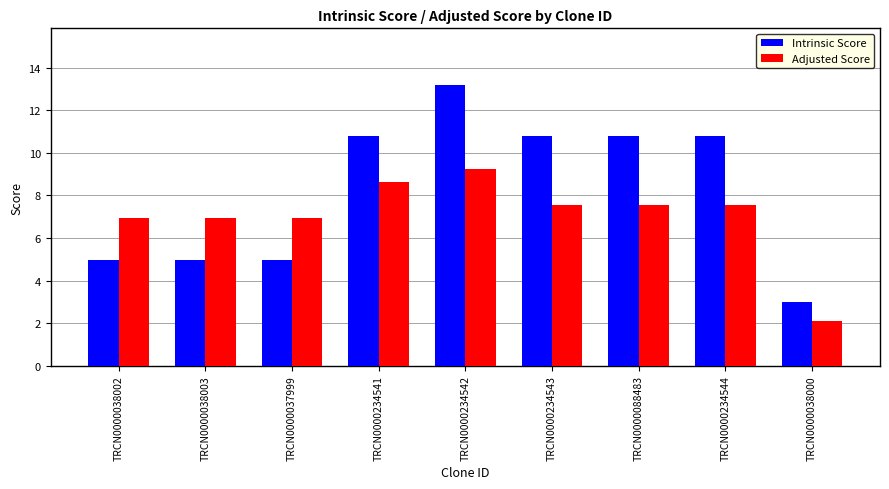

Is it true that Adjusted Score equals 2.1 at TRCN0000038000?

True